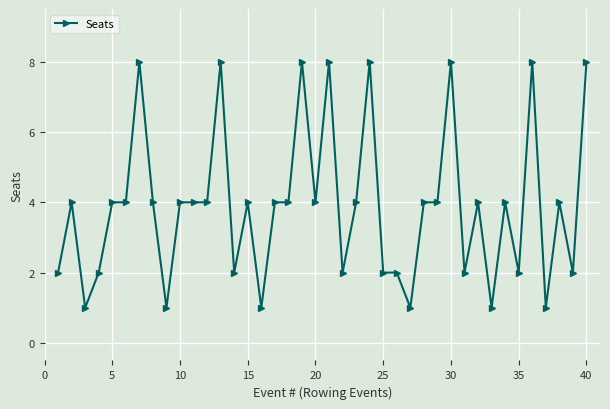

How many distinct data groups are displayed?

1